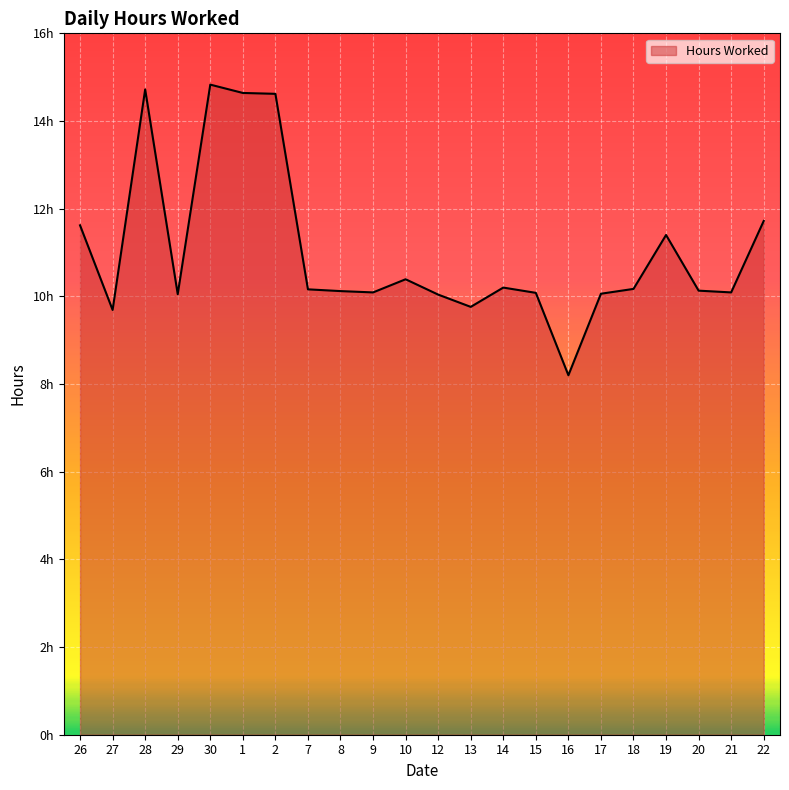

Rank the categories by value from highest to lowest.

30, 28, 1, 2, 22, 26, 19, 10, 14, 18, 7, 20, 8, 9, 21, 15, 17, 29, 12, 13, 27, 16